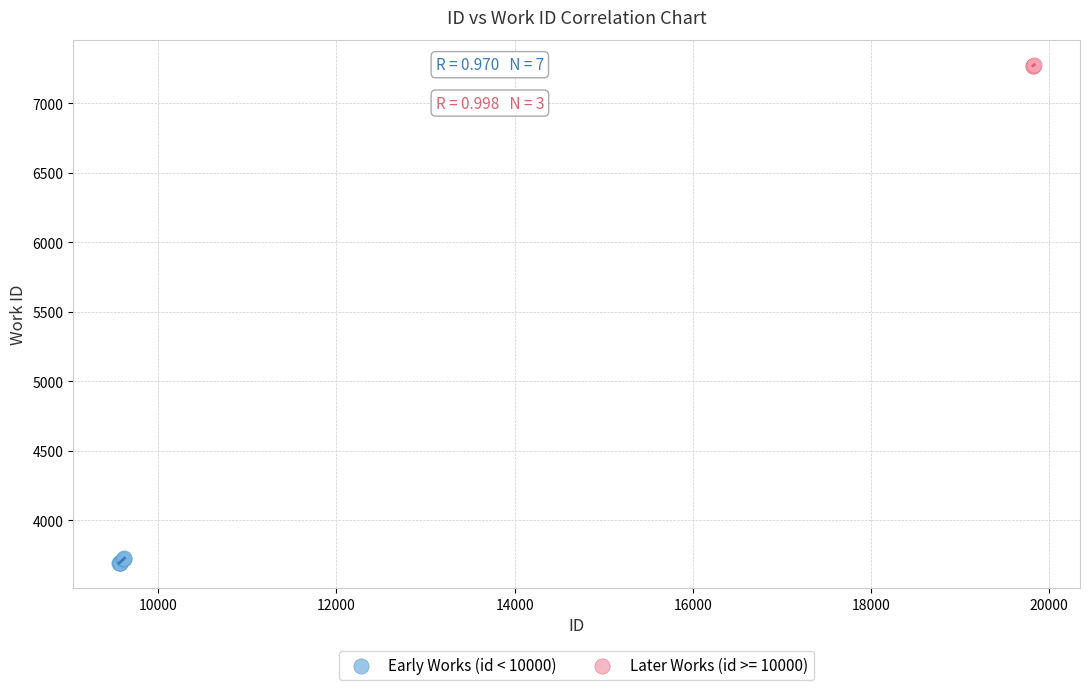

What are all the series names shown in the legend?

Early Works (id < 10000), Later Works (id >= 10000)